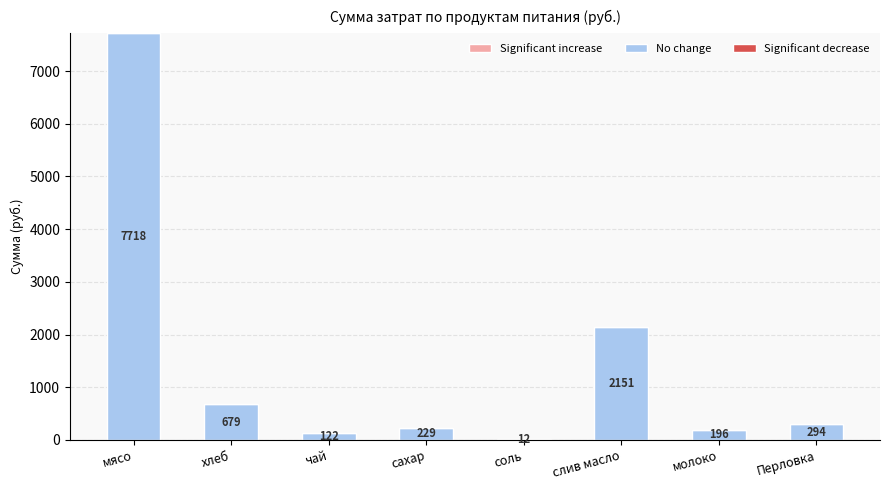

Is it true that the value at молоко is 195.8?

True